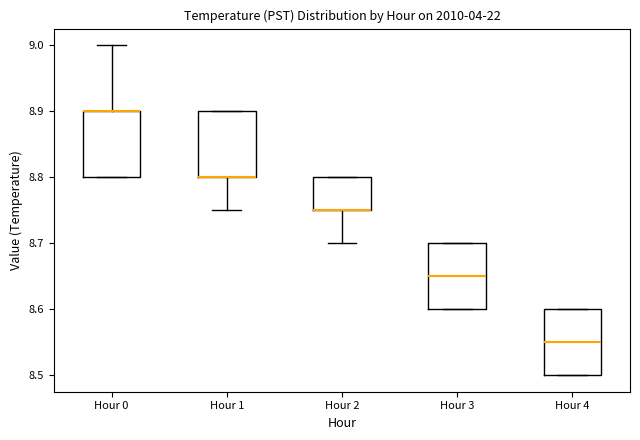

Where is the lower edge of the box for Hour 2 on the y-axis? The values are not printed on the chart, so give them approximately, as read against the axis.

8.75